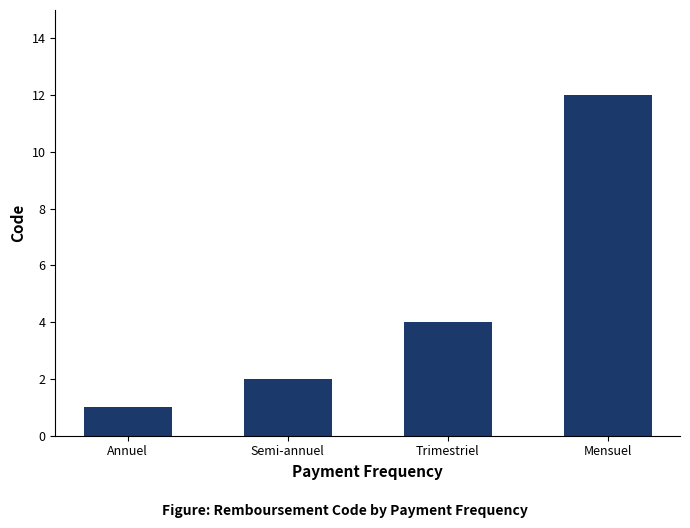

What is the label of the 3rd bar from the right?

Semi-annuel